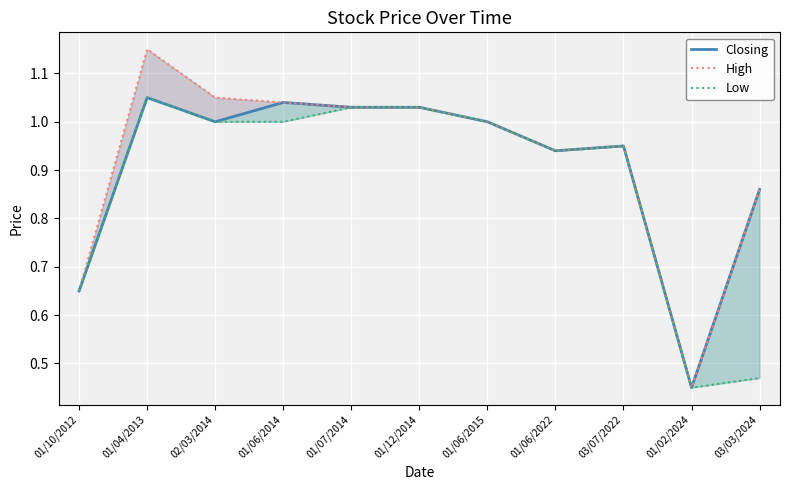

At which category does Closing reach its first local peak?

01/04/2013